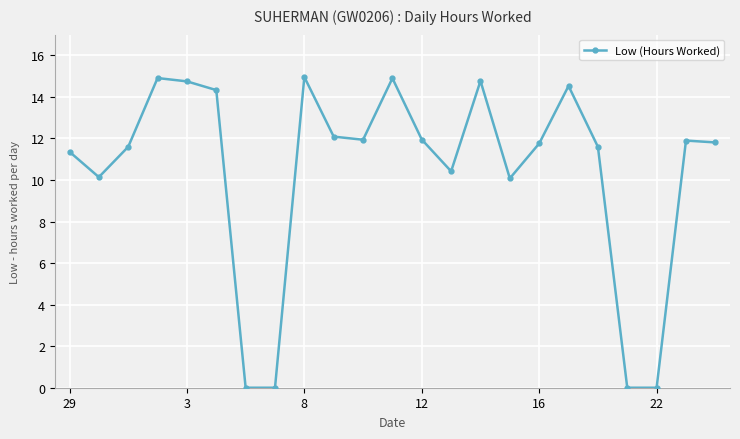

What is the maximum value shown in the chart?

15.0